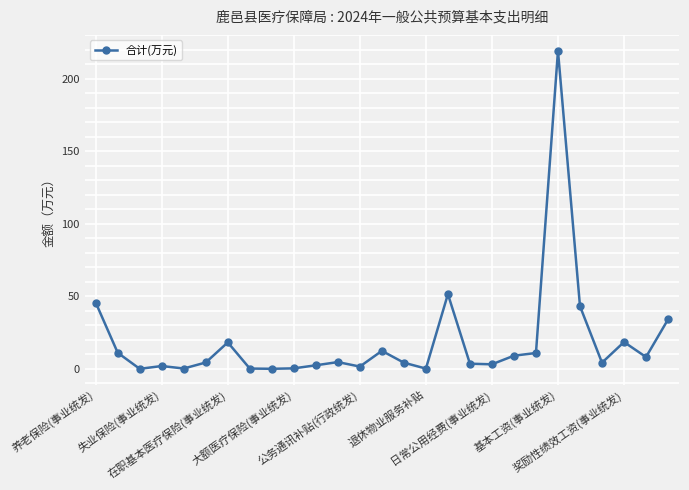

True or false: there are more than 2 points higher than both neighbors.

True